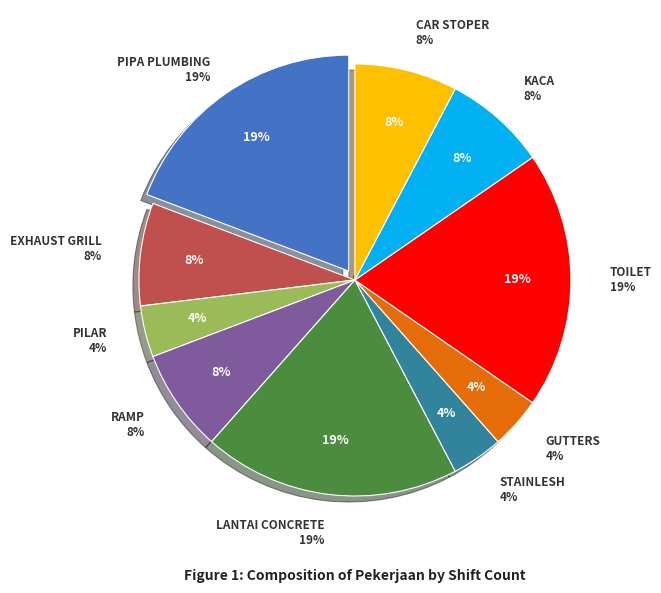

The TOILET slice represents 27% of the pie. True or false?

False